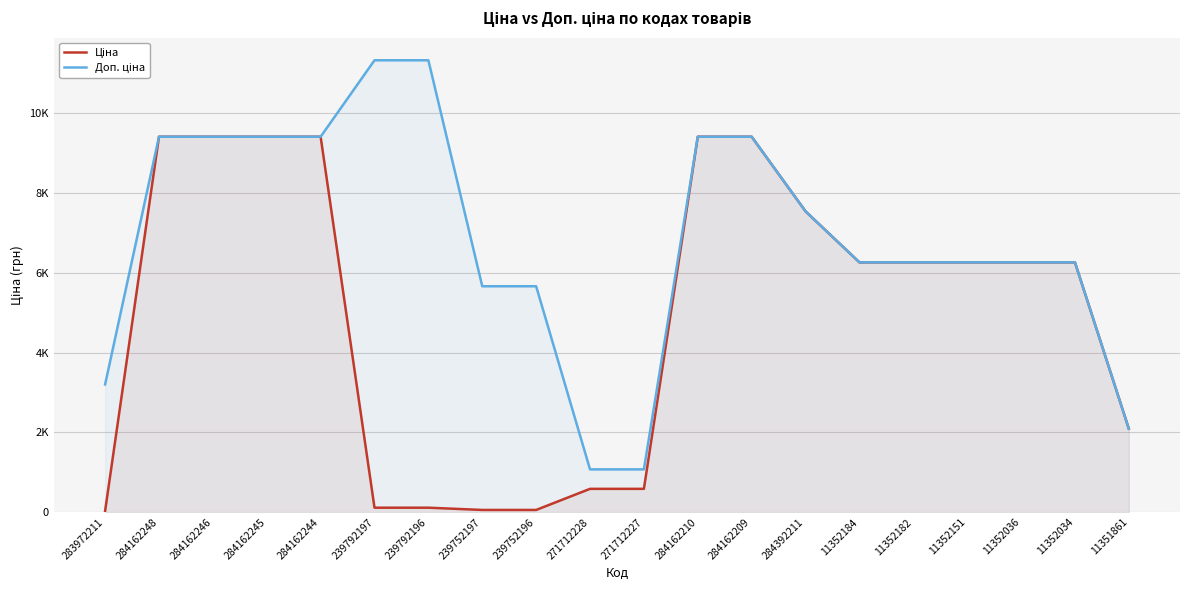

How many values in the Доп. ціна series are below 6266?

6